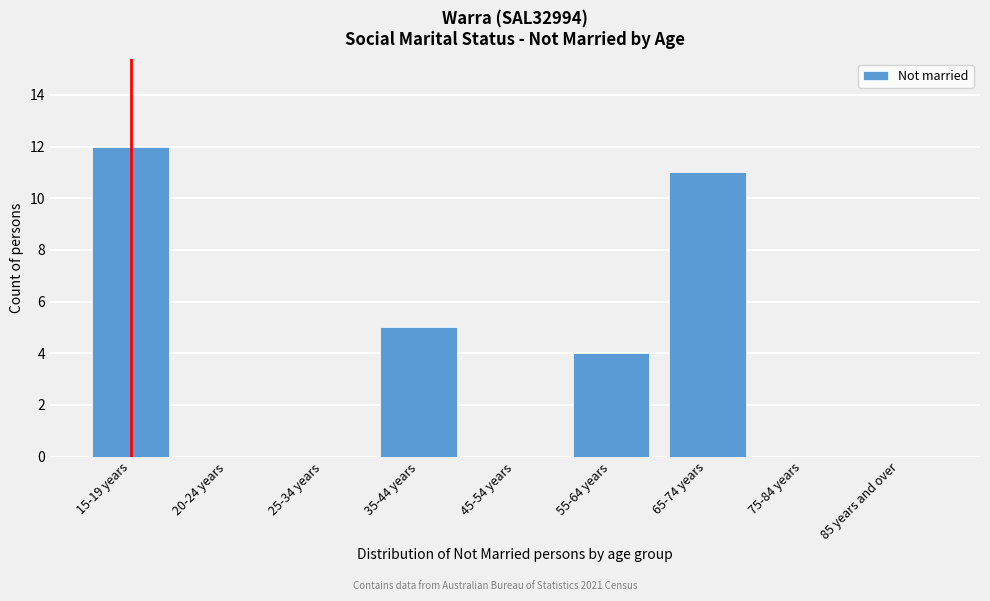

Reading left to right, extract all data points from this chart.

15-19 years=12	20-24 years=0	25-34 years=0	35-44 years=5	45-54 years=0	55-64 years=4	65-74 years=11	75-84 years=0	85 years and over=0